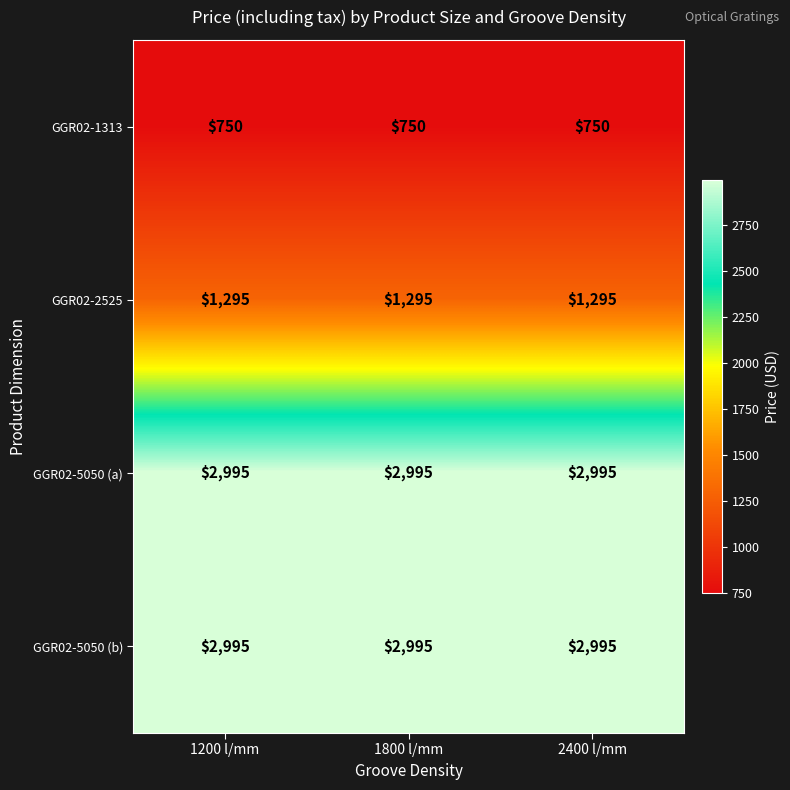

How many categories are shown in the chart?

3